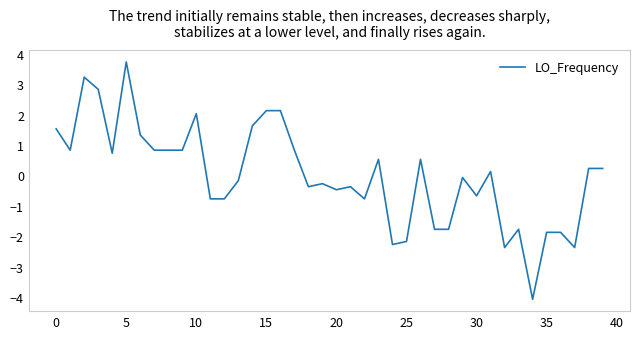

What is the smallest value displayed?

-4.1